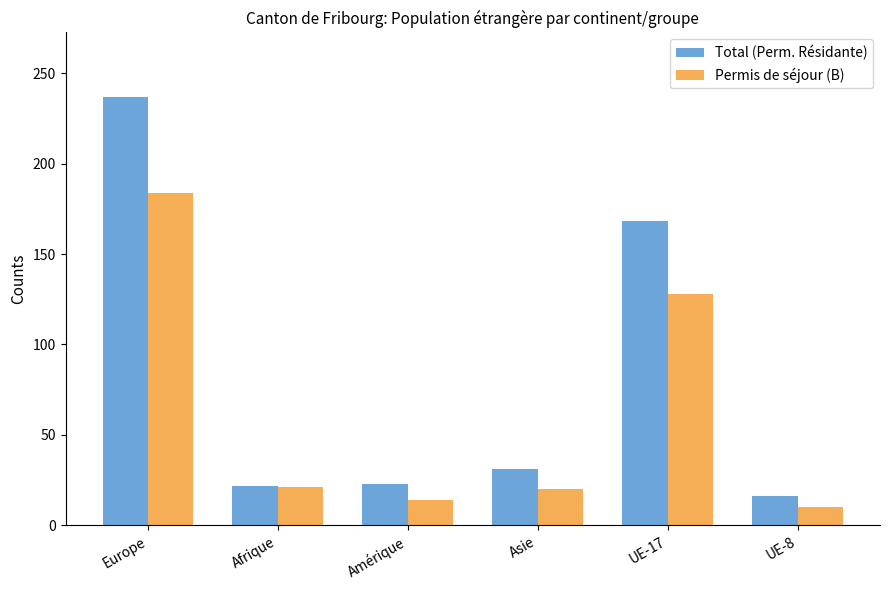

The Total (Perm. Résidante) series shows 10 at Afrique. True or false?

False